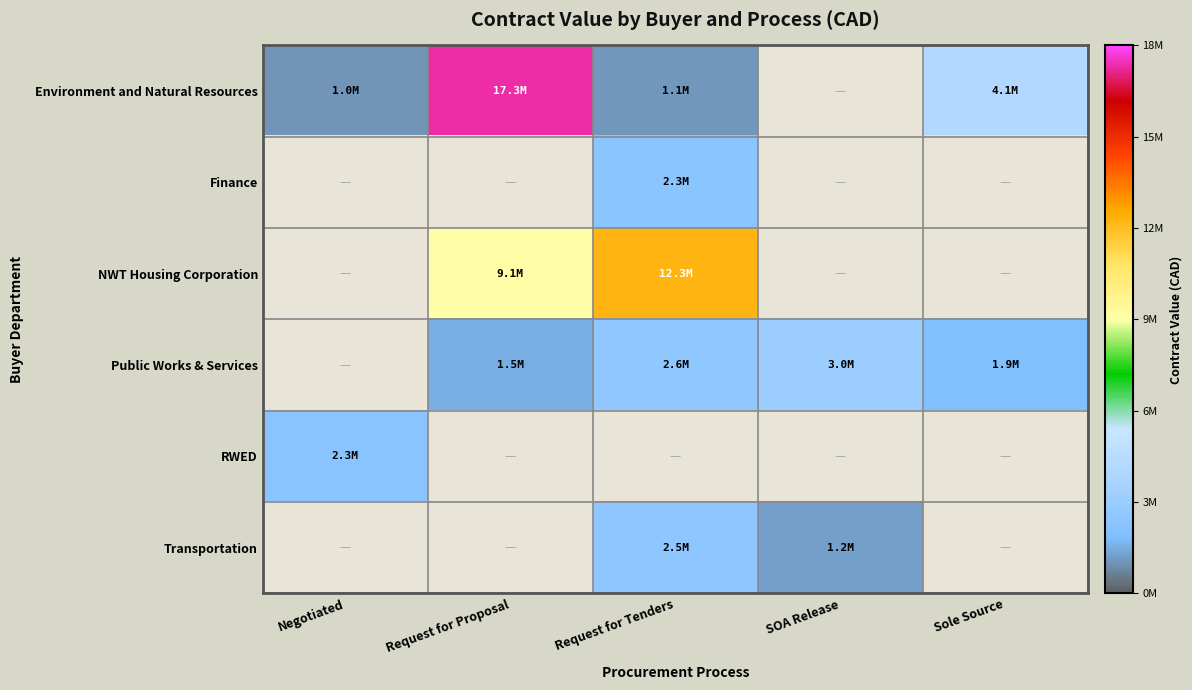

How many categories are shown in the chart?

5